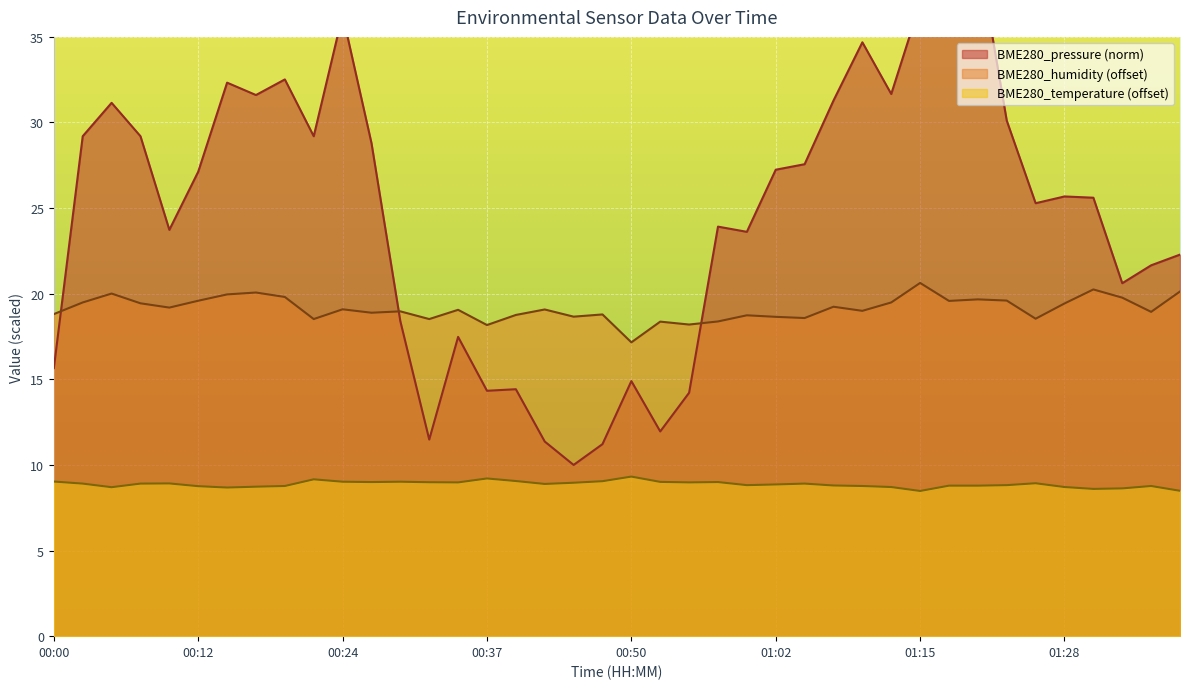

At which category does the chart reach its peak across all series?

01:20